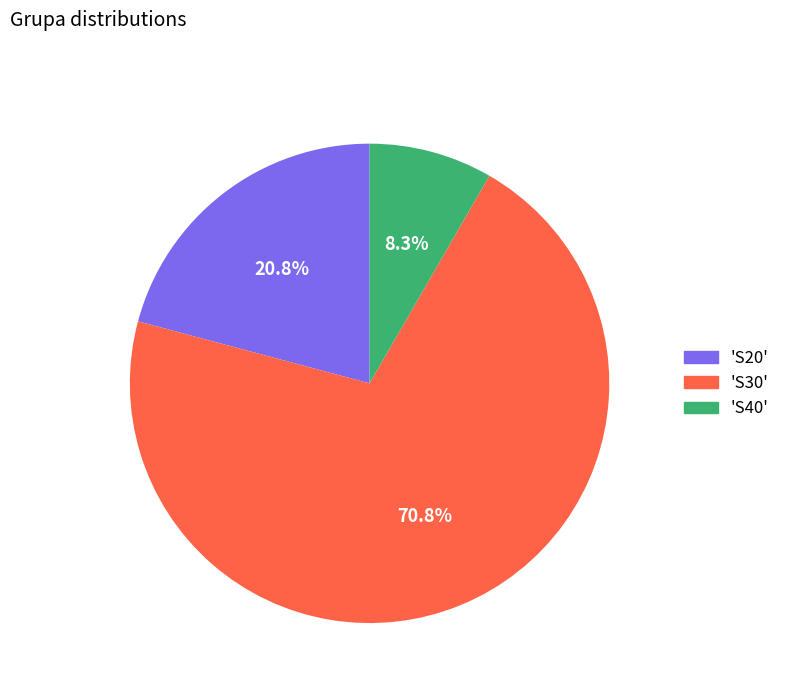

What is the smallest slice in the pie chart?

'S40'